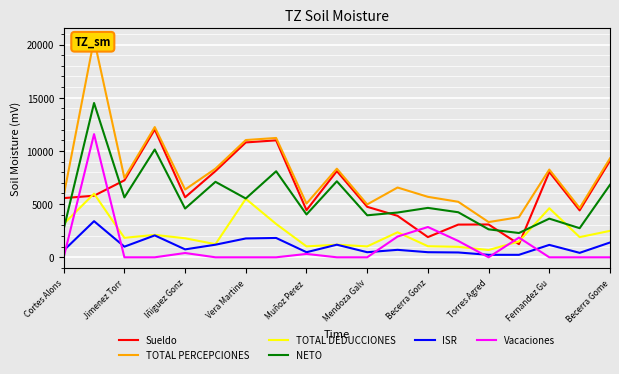

Is it true that NETO equals 3634.0 at Fernandez Gu?

True